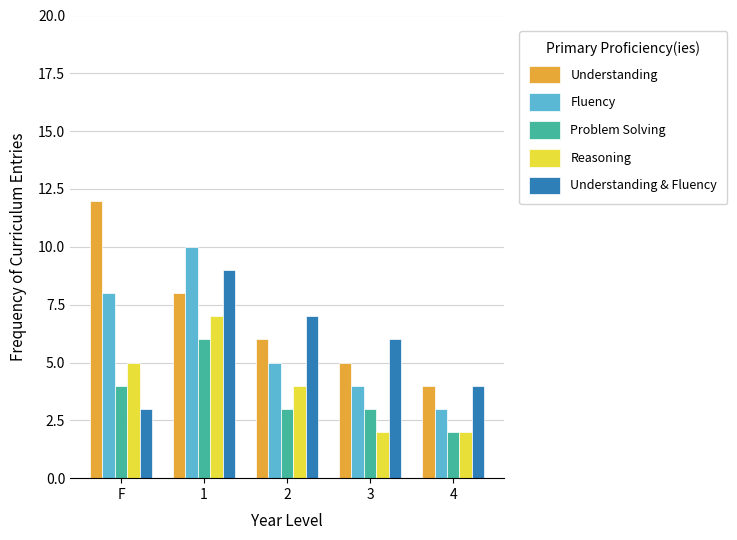

At which category is the sum across all series the highest?

1